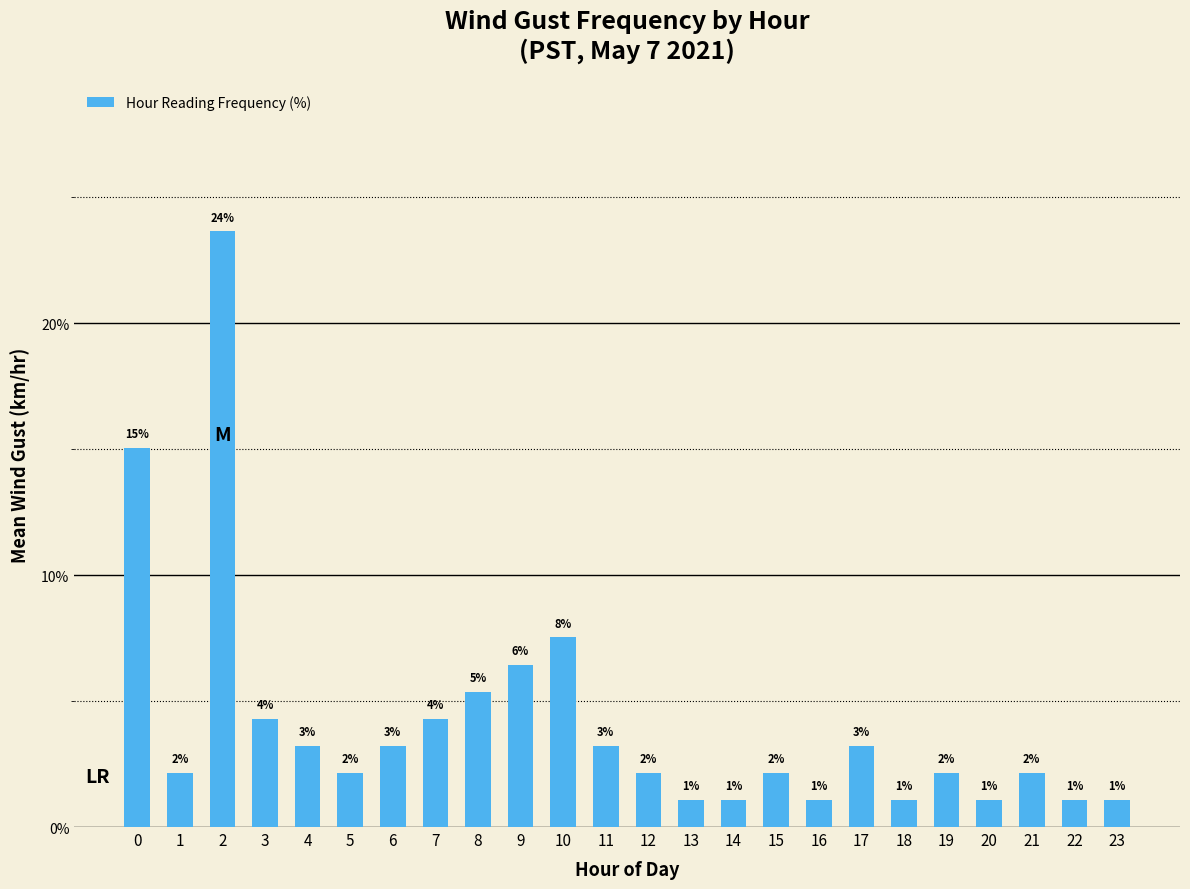

What is the difference between the values at 7 and 18?

3.2